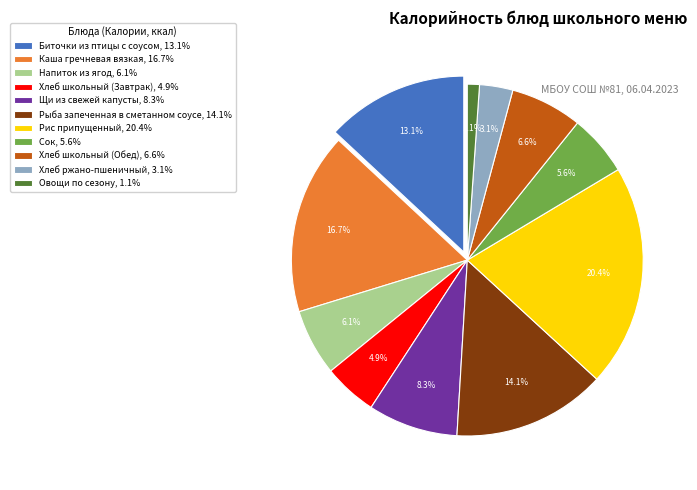

Between Хлеб школьный (Завтрак) and Рис припущенный, which is larger?

Рис припущенный